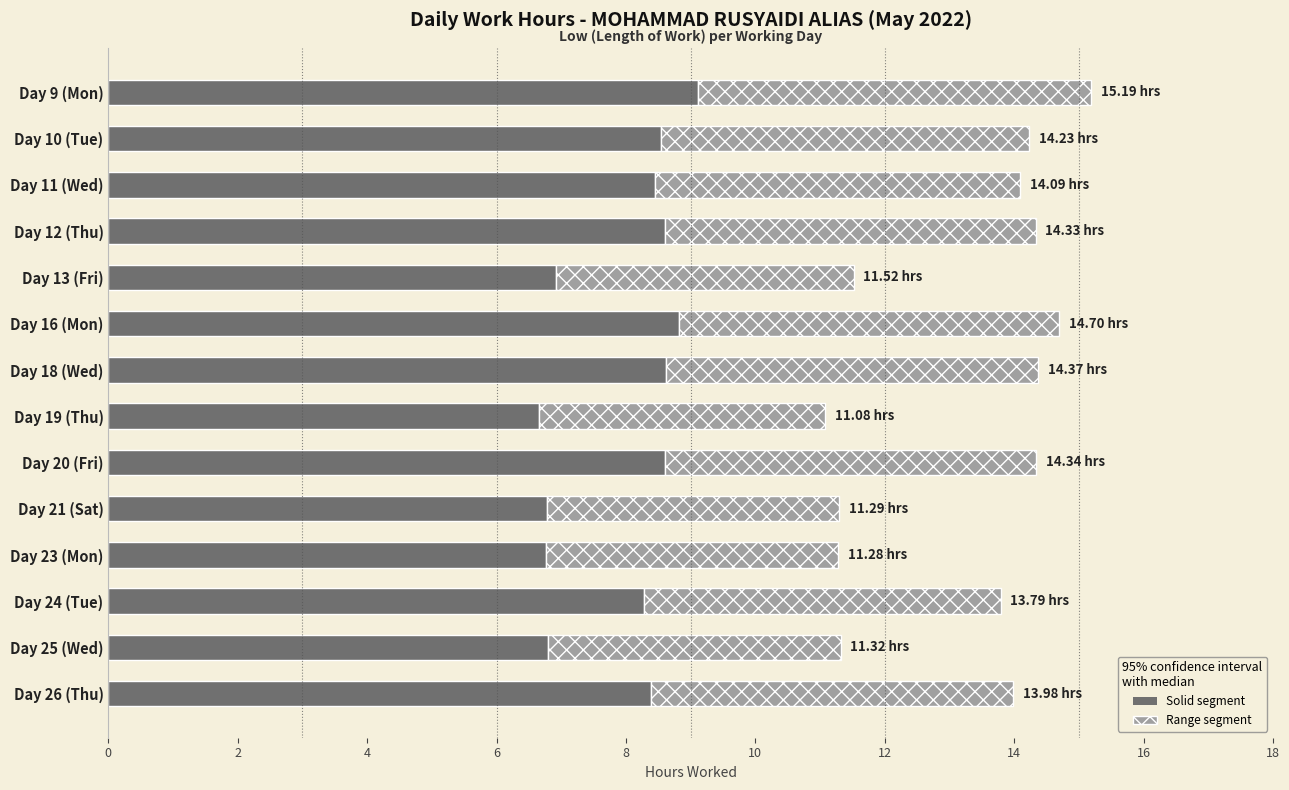

What is the total value across all series at Day 23 (Mon)?

11.3